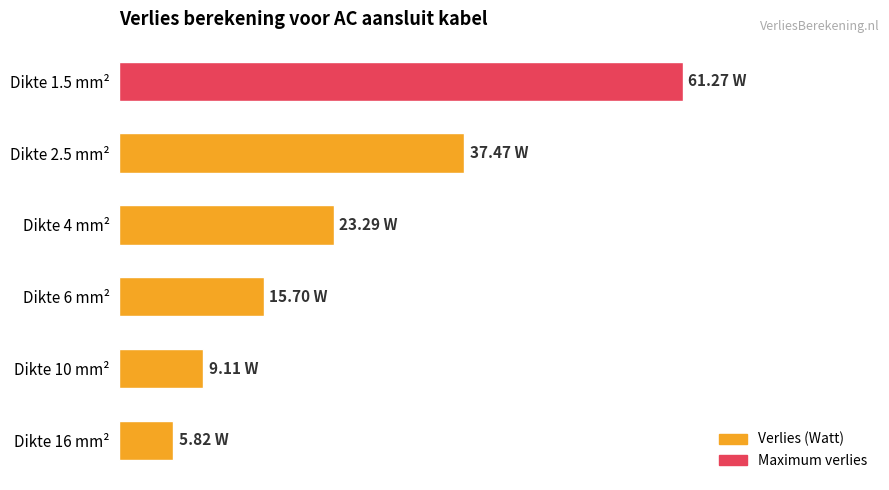

What is the sum of all values?

152.7